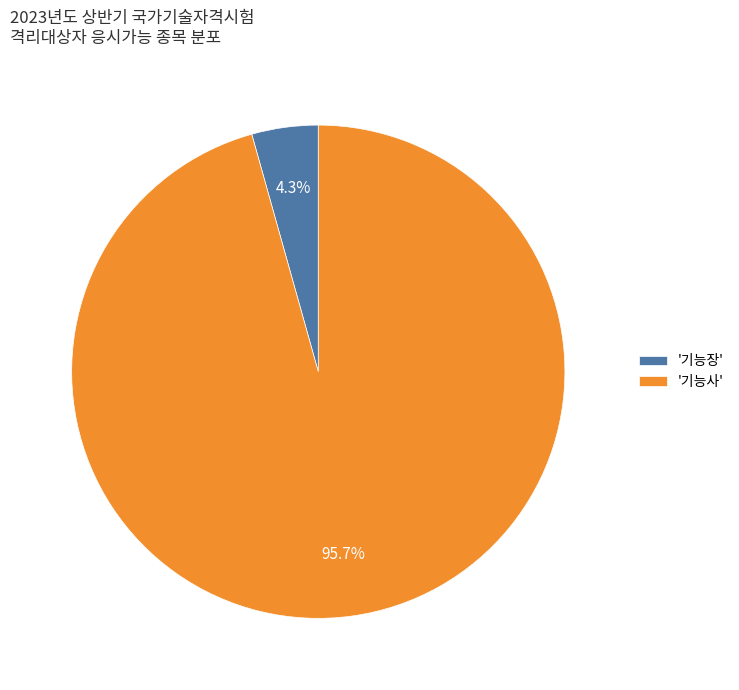

Is there any slice that represents more than half of the pie?

Yes